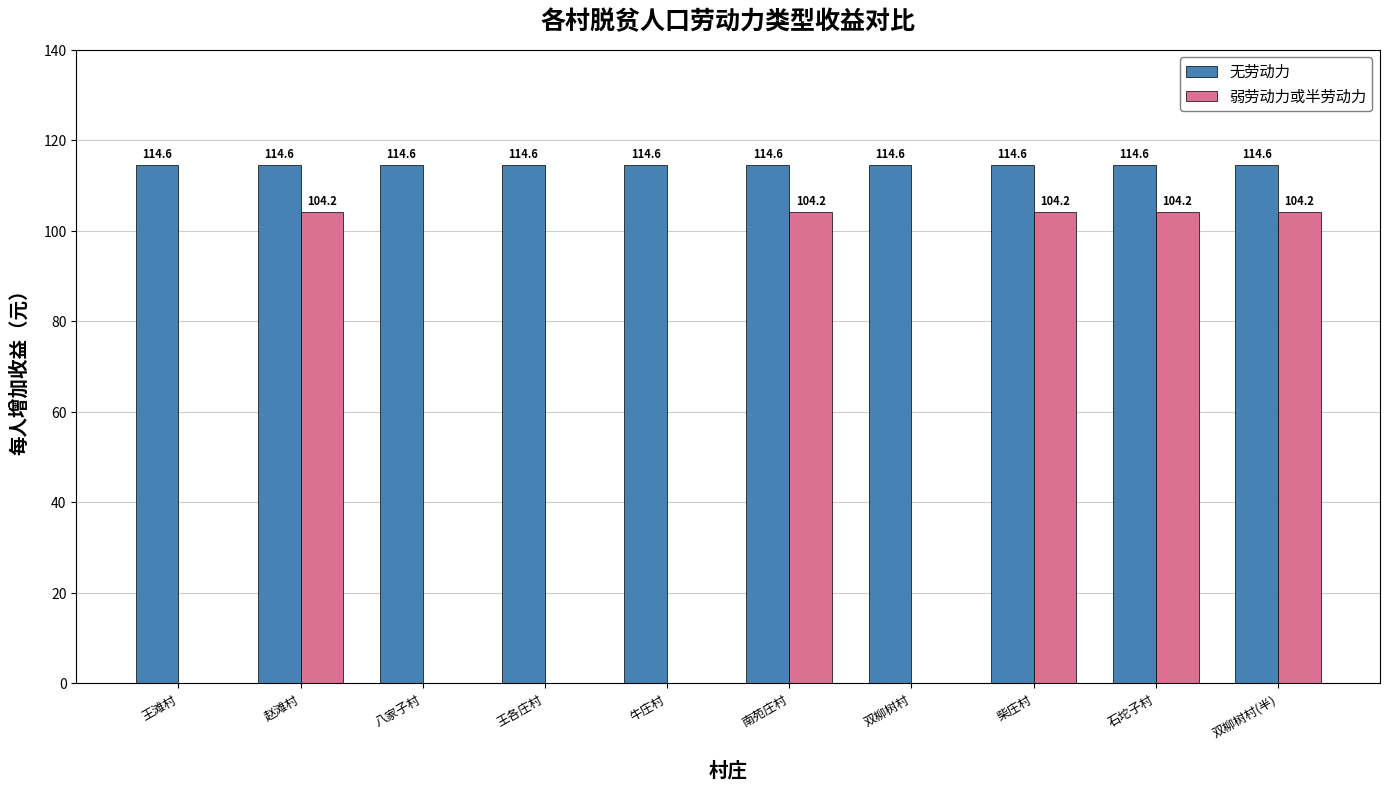

What is the sum of all 弱劳动力或半劳动力 values?

521.0